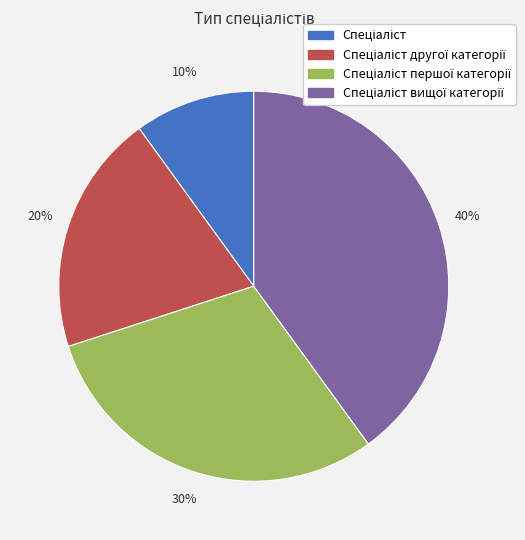

Is there a majority slice in this chart?

No